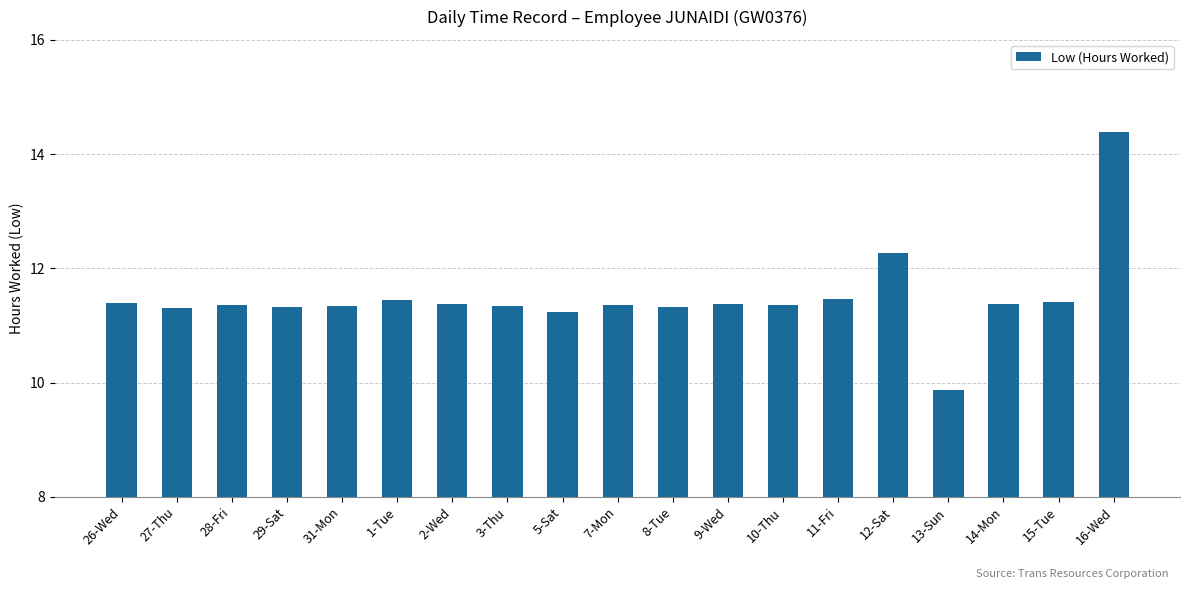

What is the difference between the second highest and second lowest values?

1.0